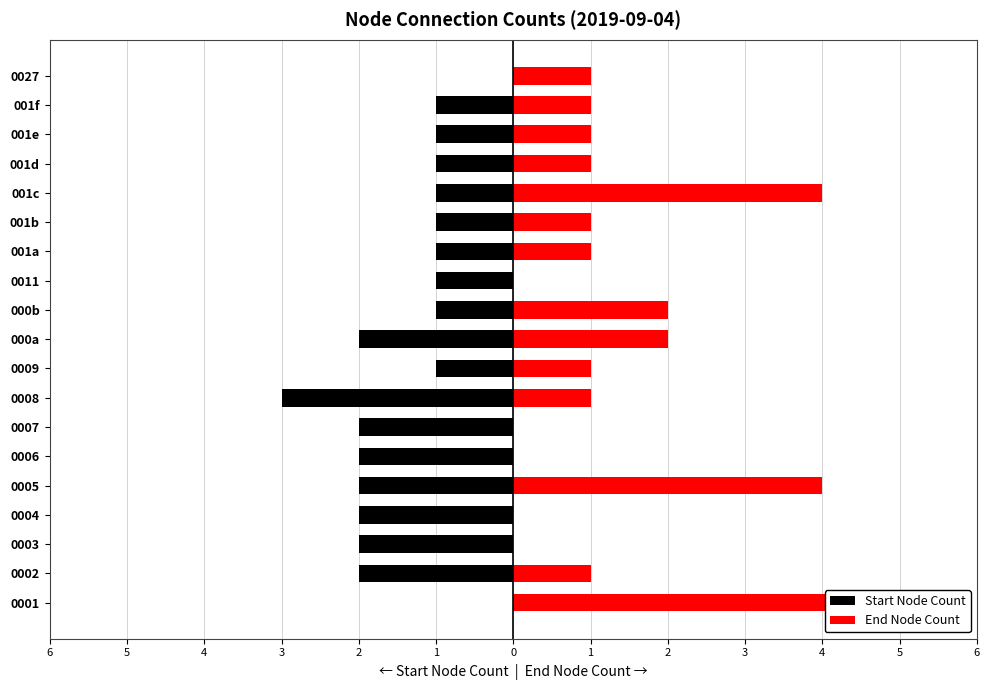

Rank the series by their maximum value, from lowest to highest.

Start Node Count, End Node Count